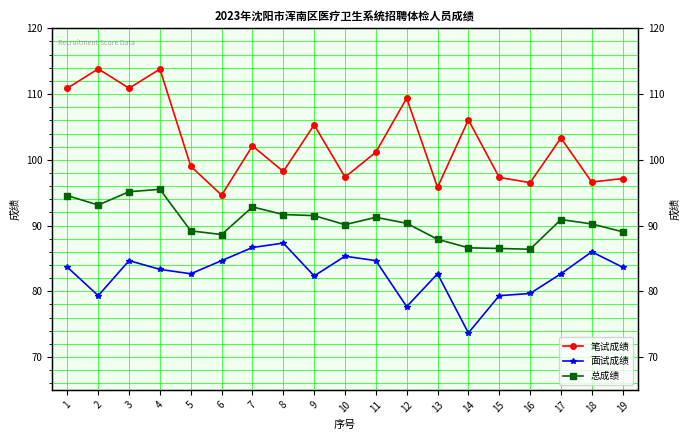

What is the value of the 笔试成绩 point at the 7th from the left?

102.1